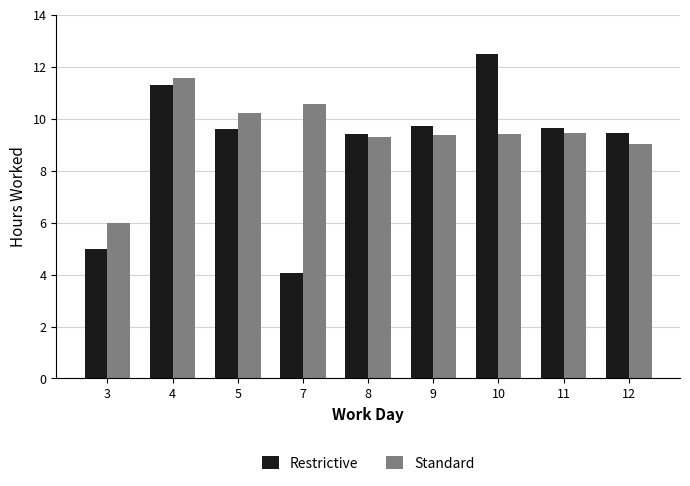

List the series in order of their peak value, highest first.

Restrictive, Standard